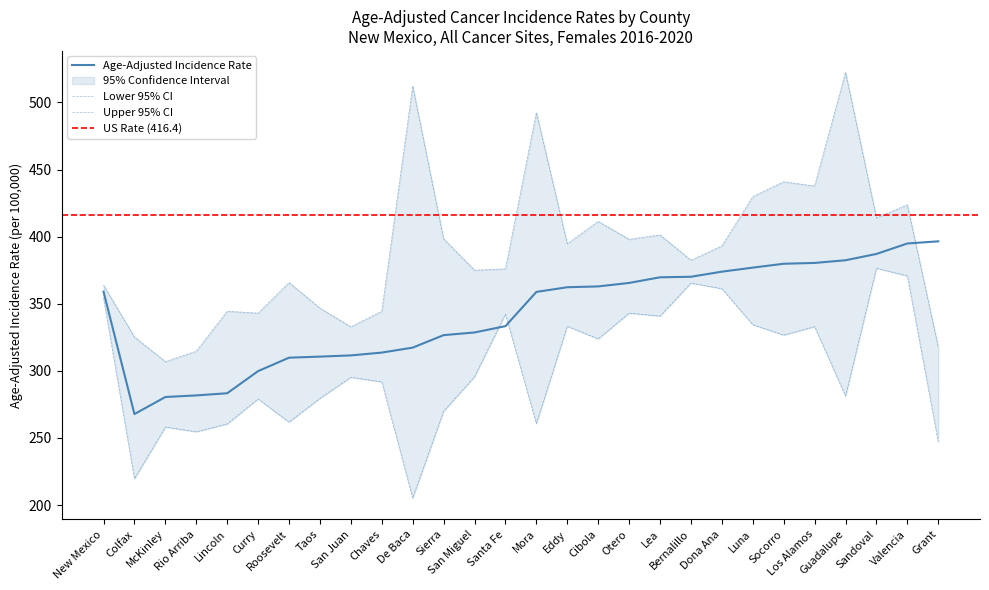

What is the lowest value of the Age-Adjusted Incidence Rate series?

267.8